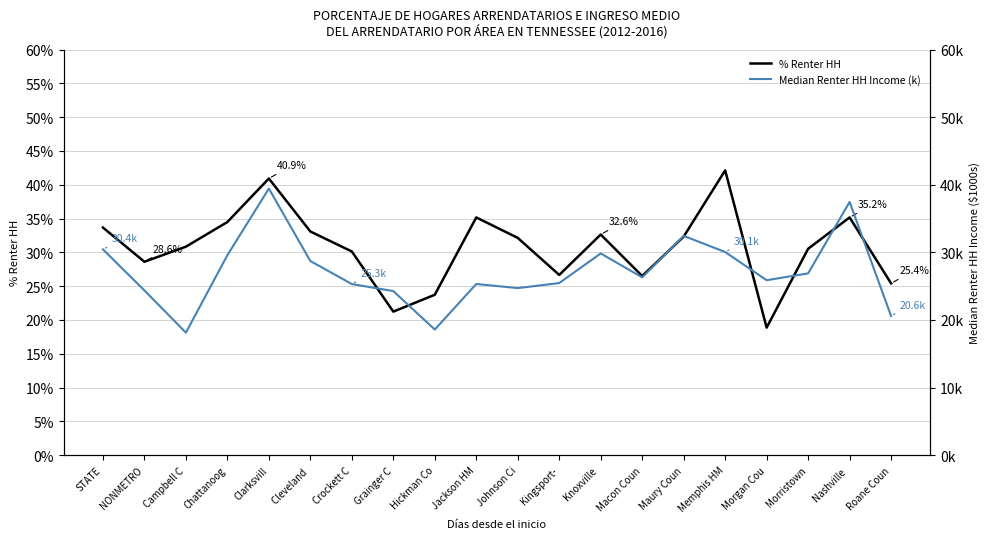

At Kingsport-, list the series in order from smallest to largest.

Median Renter HH Income (k), % Renter HH